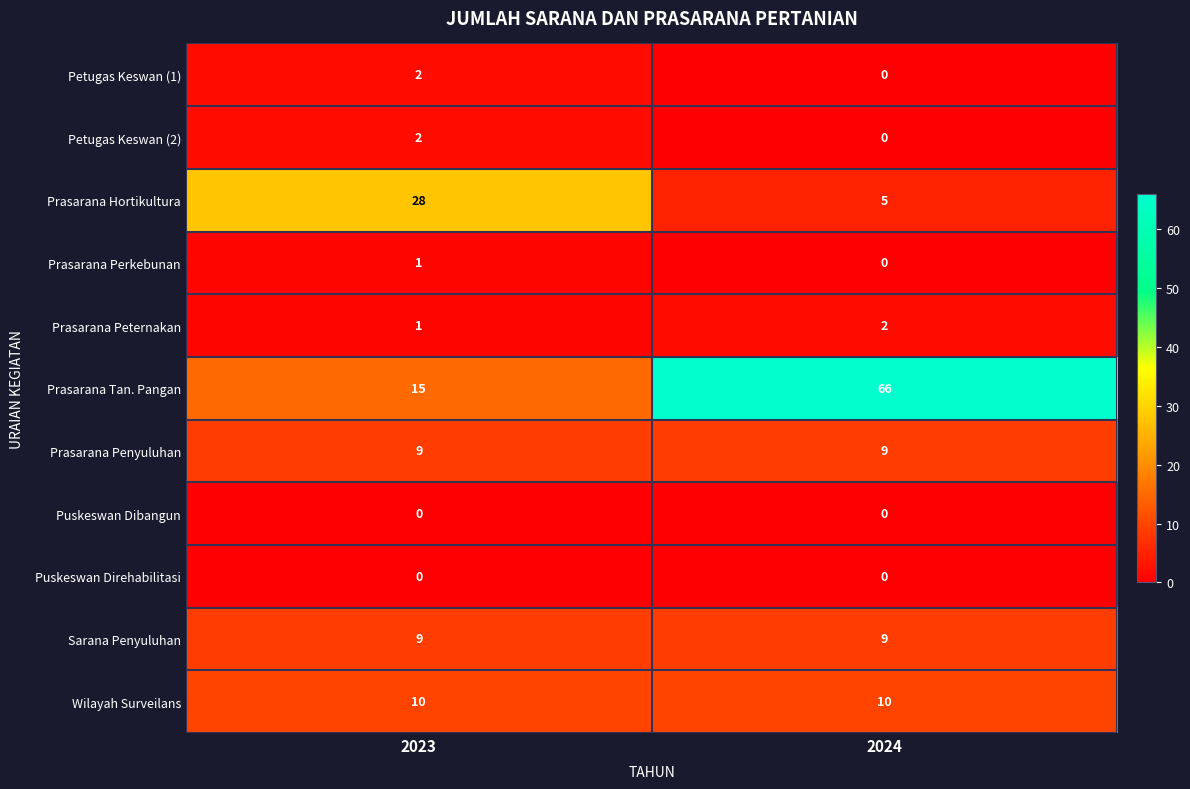

What is the sum of the Prasarana Penyuluhan values at 2024 and 2023?

18